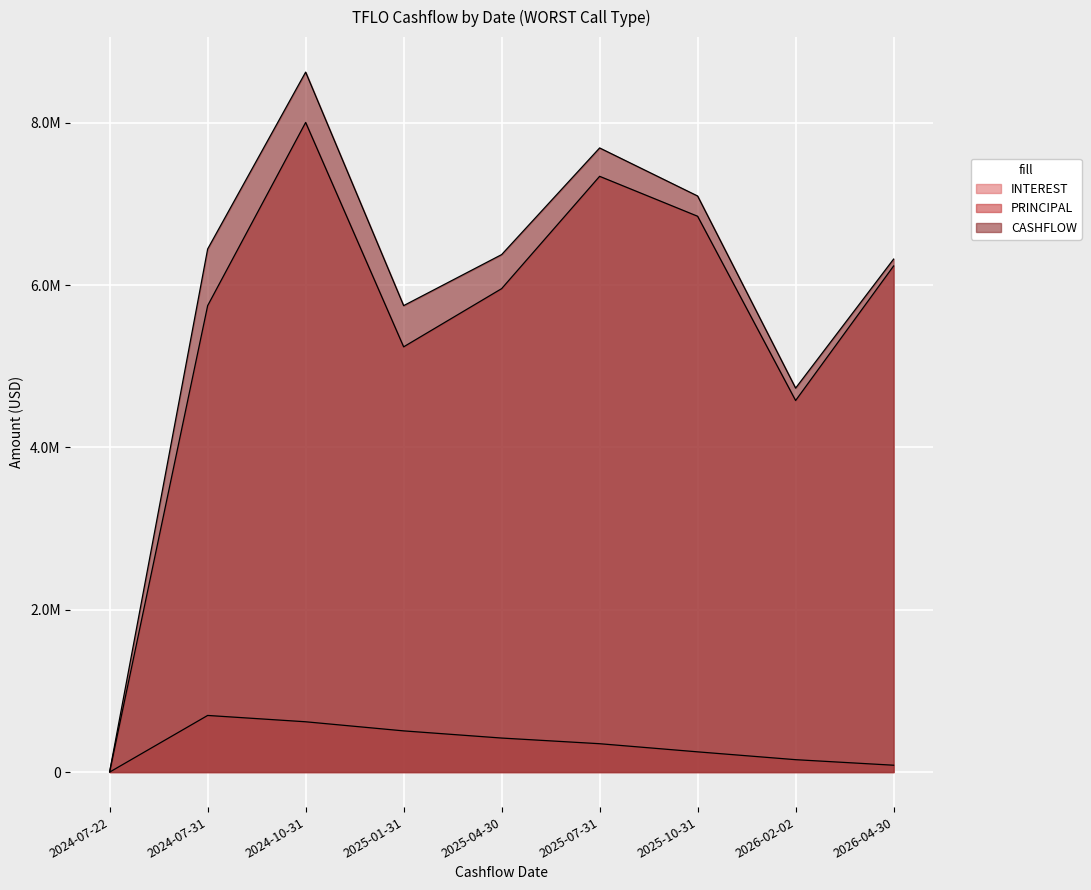

List the labels in order of INTEREST value, largest first.

2024-07-31, 2024-10-31, 2025-01-31, 2025-04-30, 2025-07-31, 2025-10-31, 2026-02-02, 2026-04-30, 2024-07-22